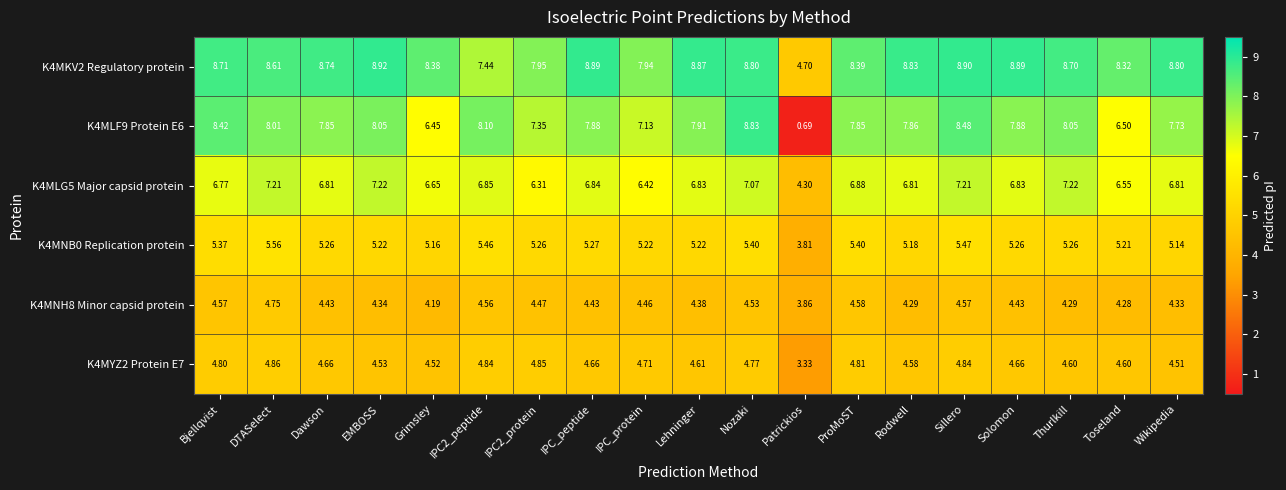

Which label corresponds to the smallest value in the chart?

Patrickios